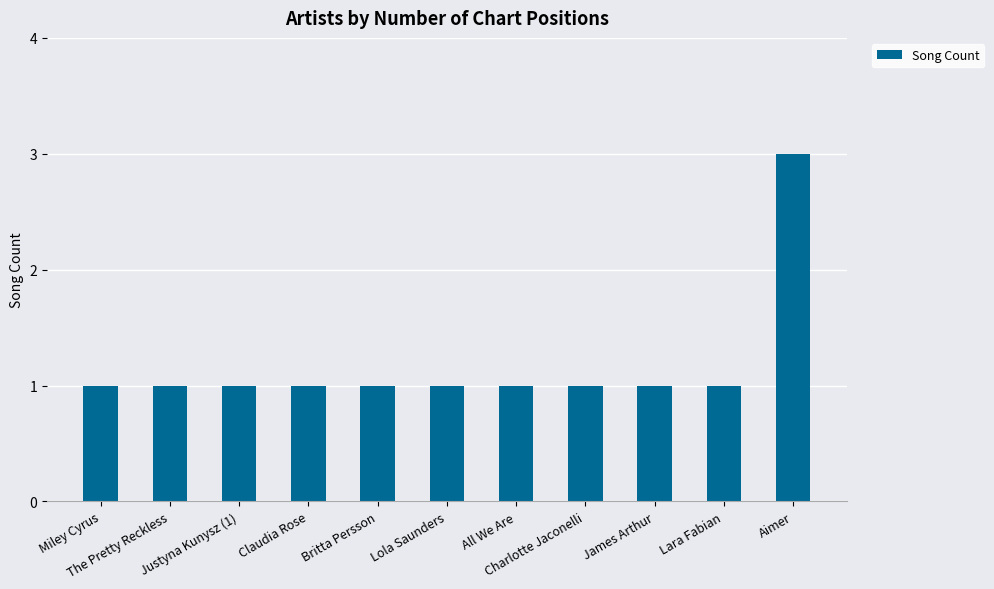

What is the value of the 11th bar from the left?

3